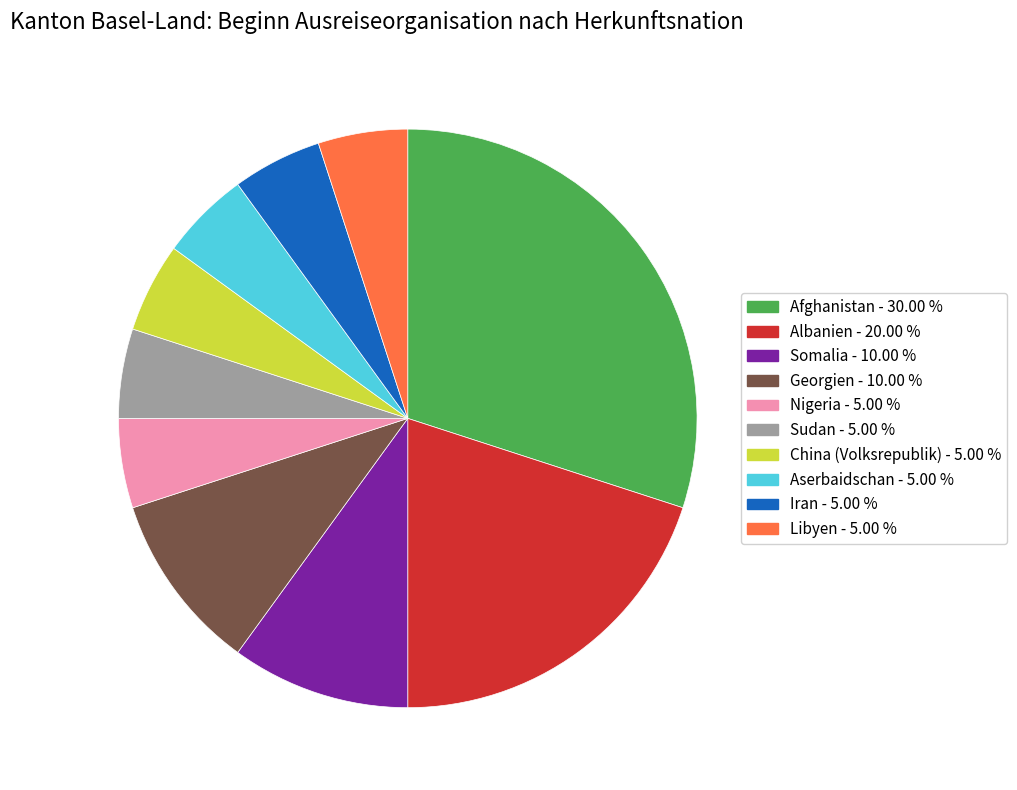

Does any single category account for the majority?

No